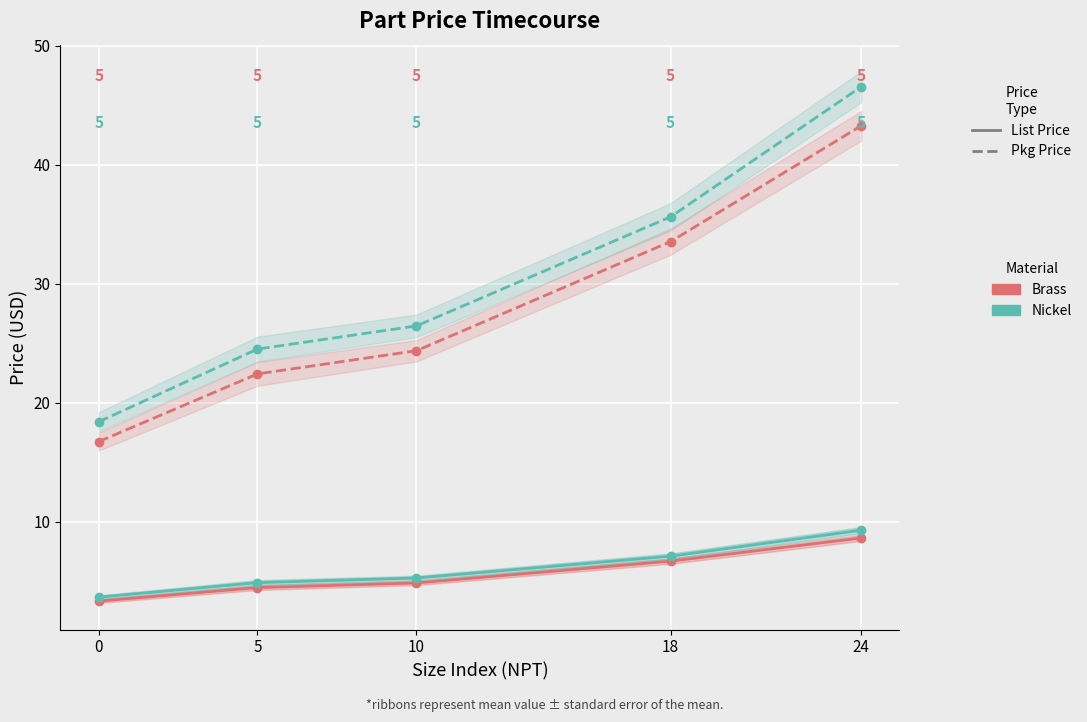

Reading left to right, what are all the values shown in this chart?

Avg List Price - Brass: 0=3.4	5=4.5	10=4.9	18=6.7	24=8.7
Avg Pkg Price - Brass: 0=16.8	5=22.4	10=24.4	18=33.6	24=43.3
Avg List Price - Nickel: 0=3.7	5=4.9	10=5.3	18=7.1	24=9.3
Avg Pkg Price - Nickel: 0=18.4	5=24.5	10=26.5	18=35.6	24=46.6